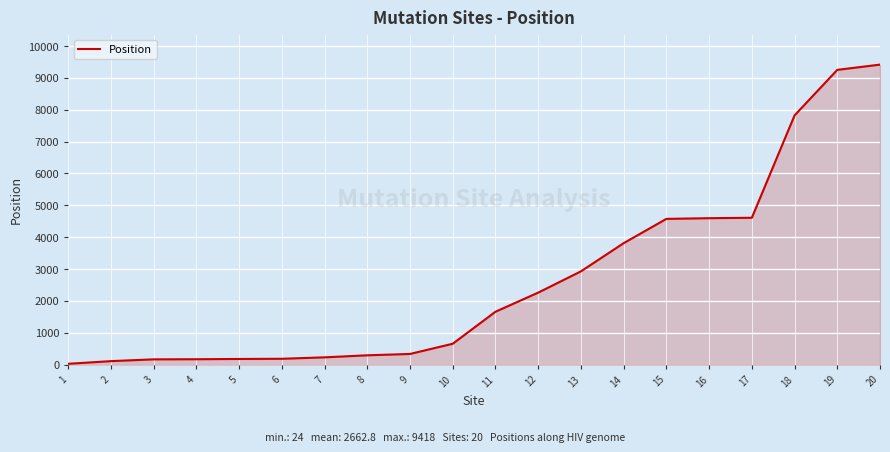

What is the greatest value displayed?

9418